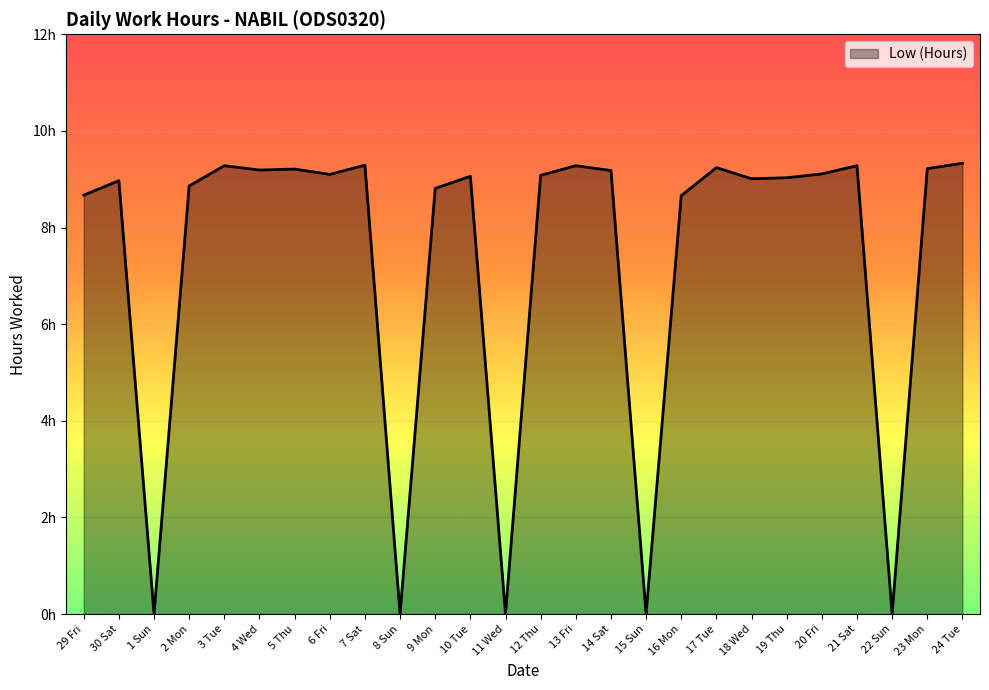

What position from the right is 7 Sat?

18